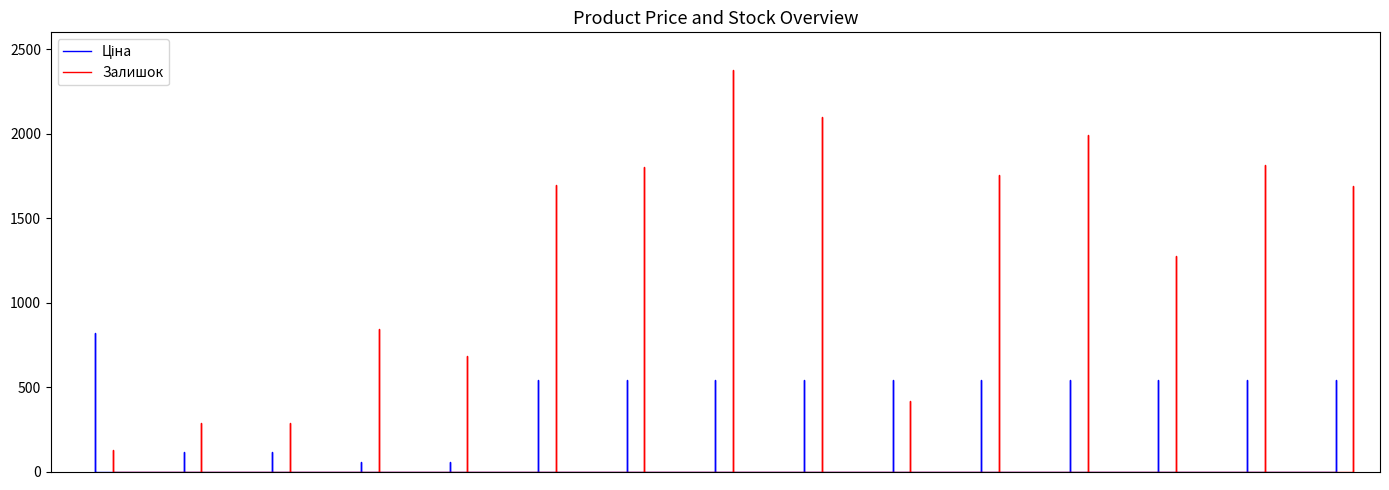

At how many categories does at least one series exceed 1330?

8